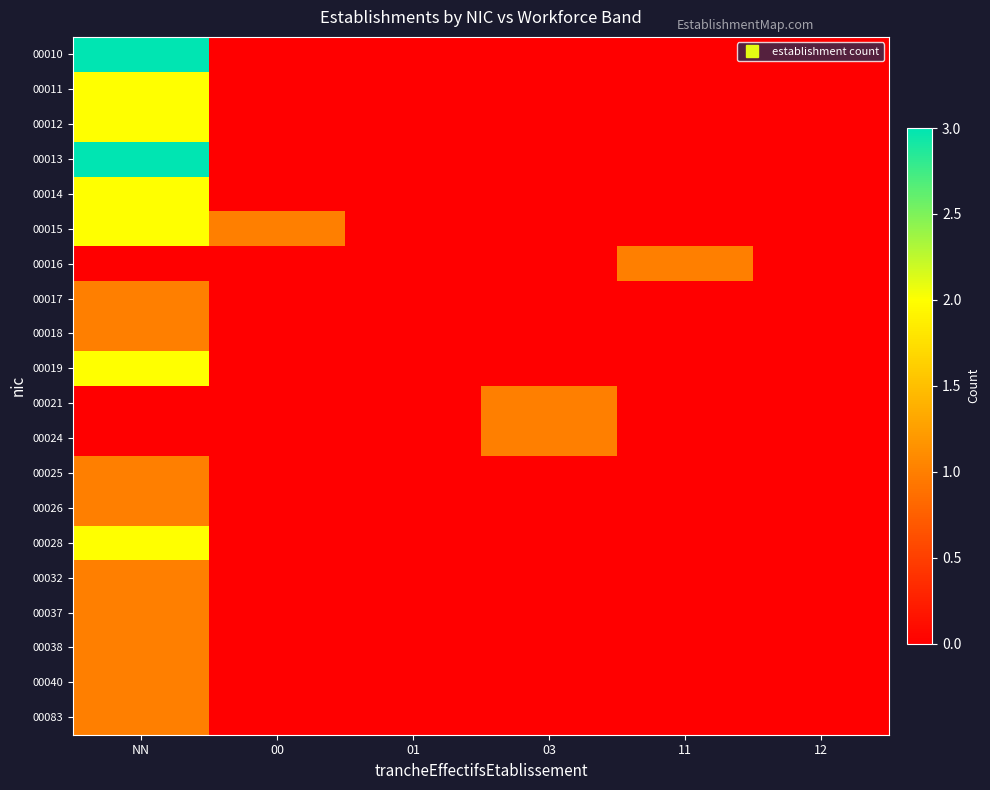

What is the spread (max minus min) of values at 03?

1